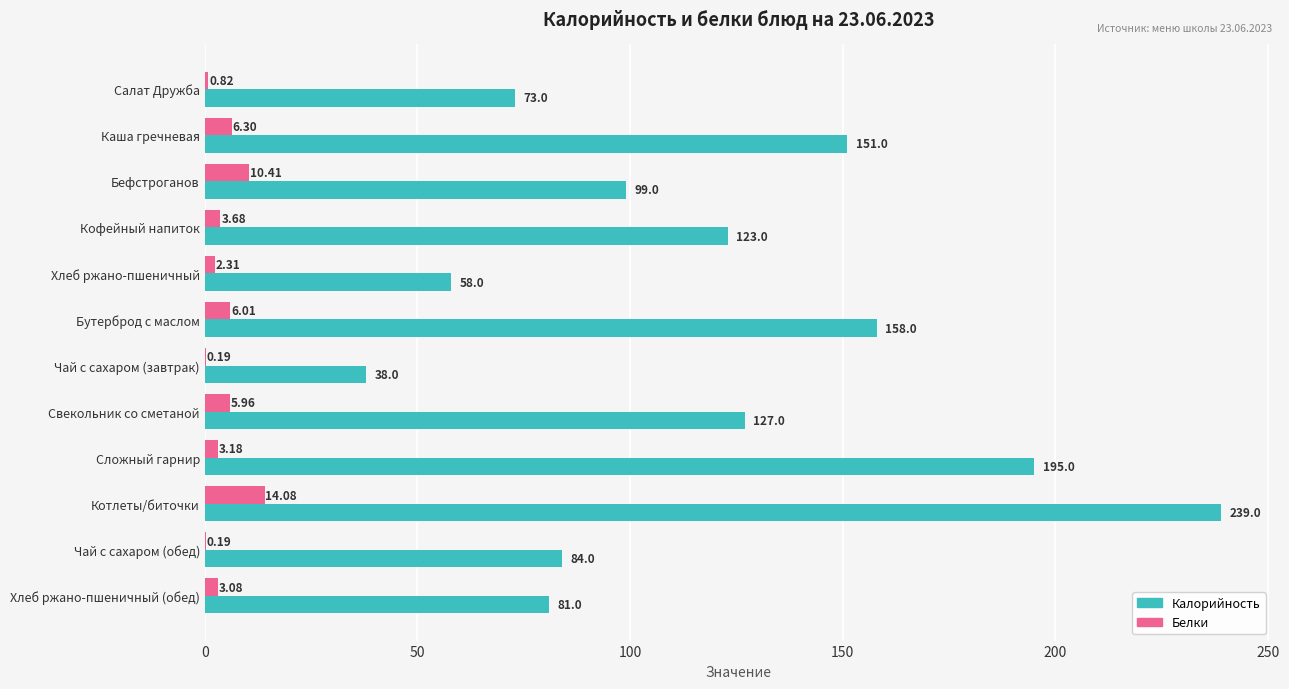

Where is Калорийность nearest to the value 138?

Свекольник со сметаной